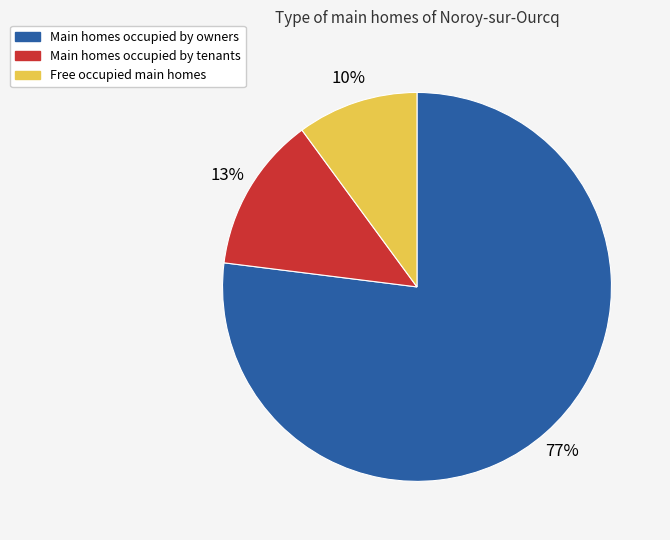

Is there any slice that represents more than half of the pie?

Yes